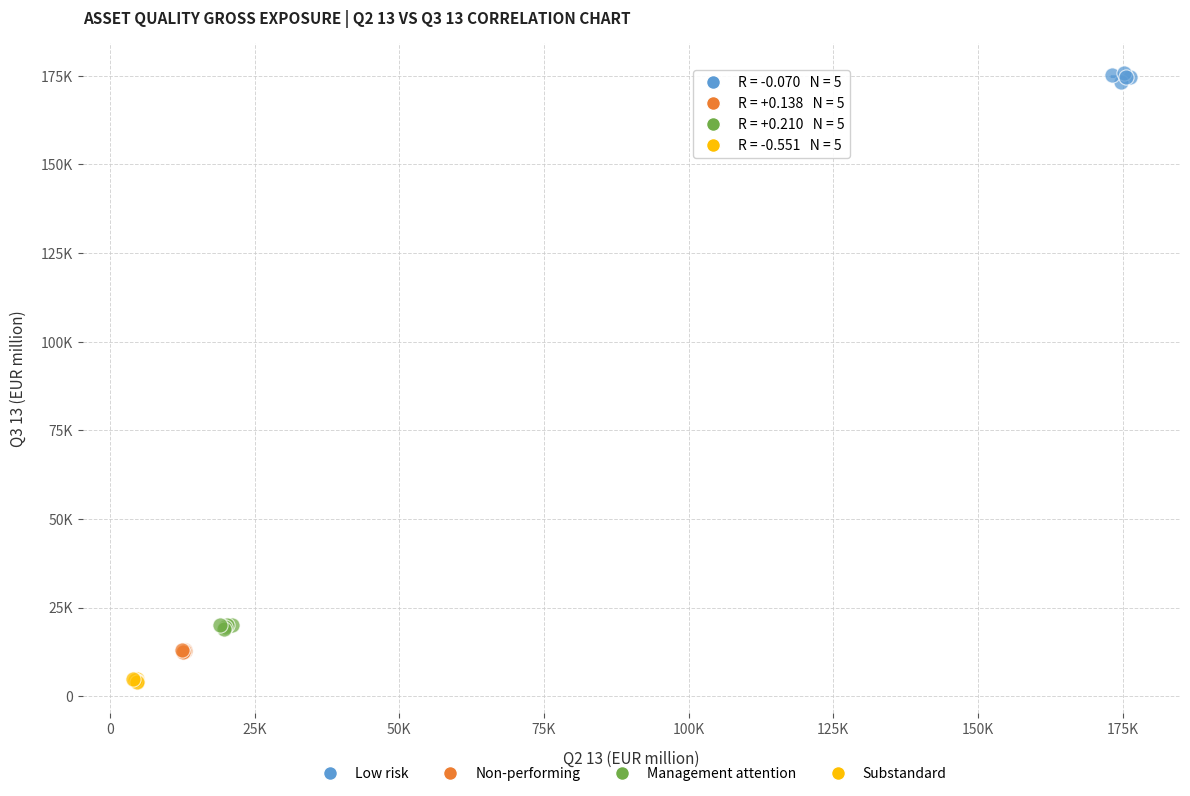

What are all the series names shown in the legend?

Low risk, Non-performing, Management attention, Substandard